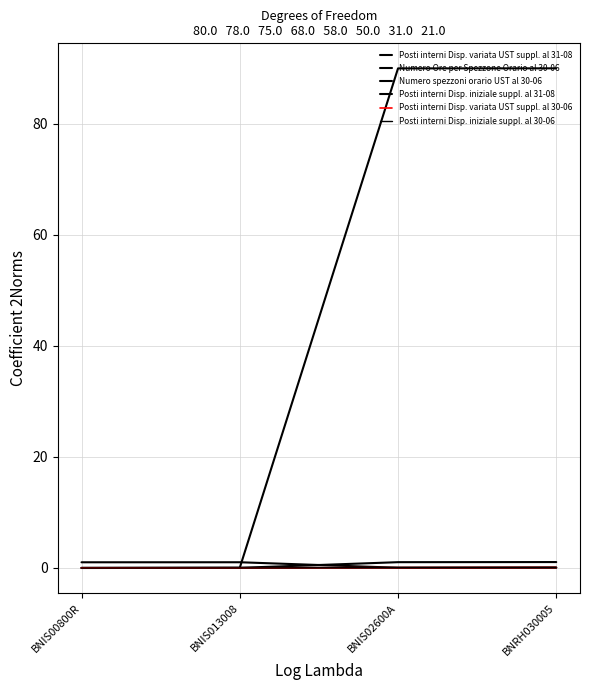

The Posti interni Disp. iniziale suppl. al 31-08 series shows -0.1 at BNIS00800R. True or false?

False